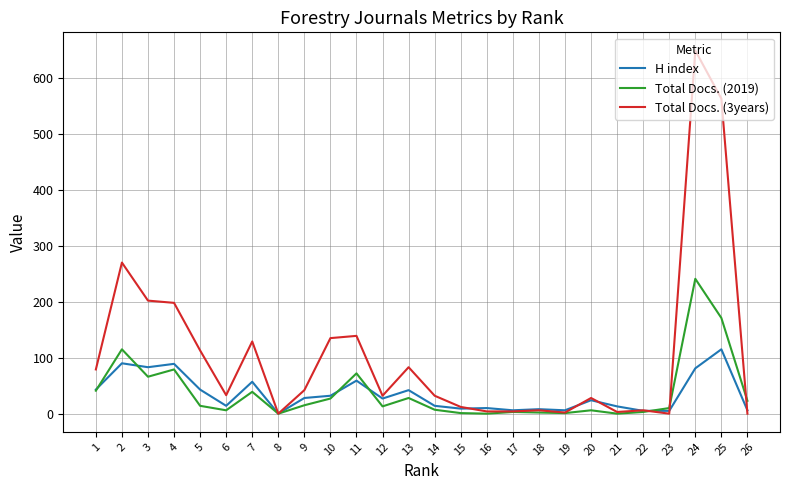

Rank the series by their maximum value, from highest to lowest.

Total Docs. (3years), Total Docs. (2019), H index